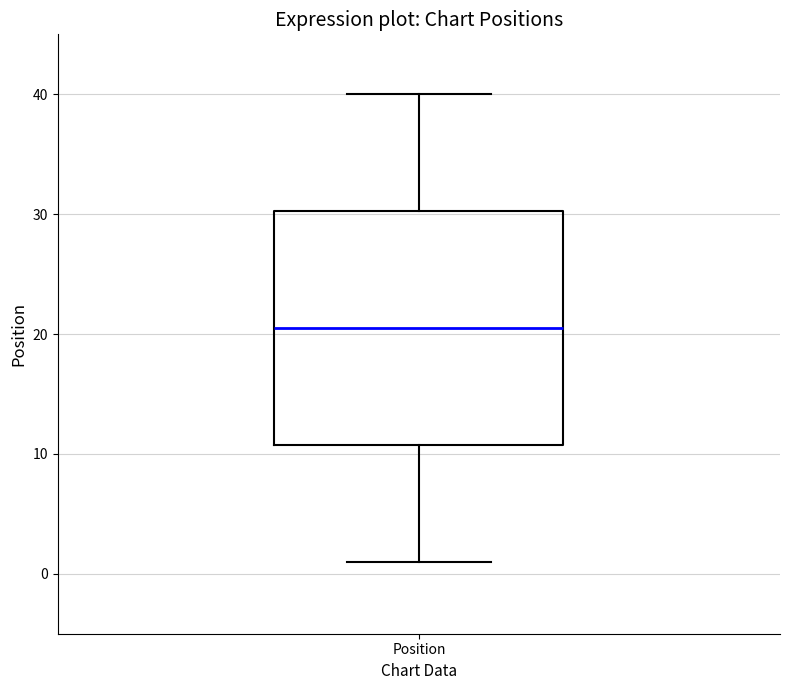

Read this box plot against the y-axis: the position of the median line, the range covered by the box, and the ends of both whiskers. The values are not printed on the chart, so give them approximately, as read against the axis.

median 21, box 11 to 30, whiskers 1 to 40